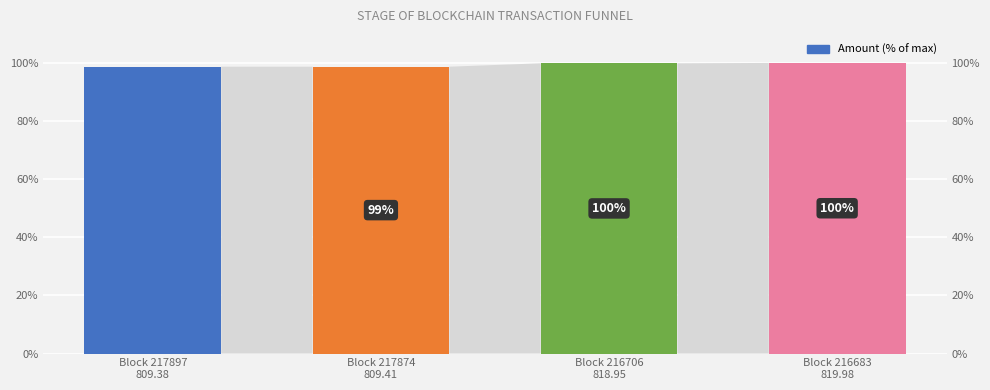

Rank the categories by value from highest to lowest.

Block 216683
819.98, Block 216706
818.95, Block 217874
809.41, Block 217897
809.38